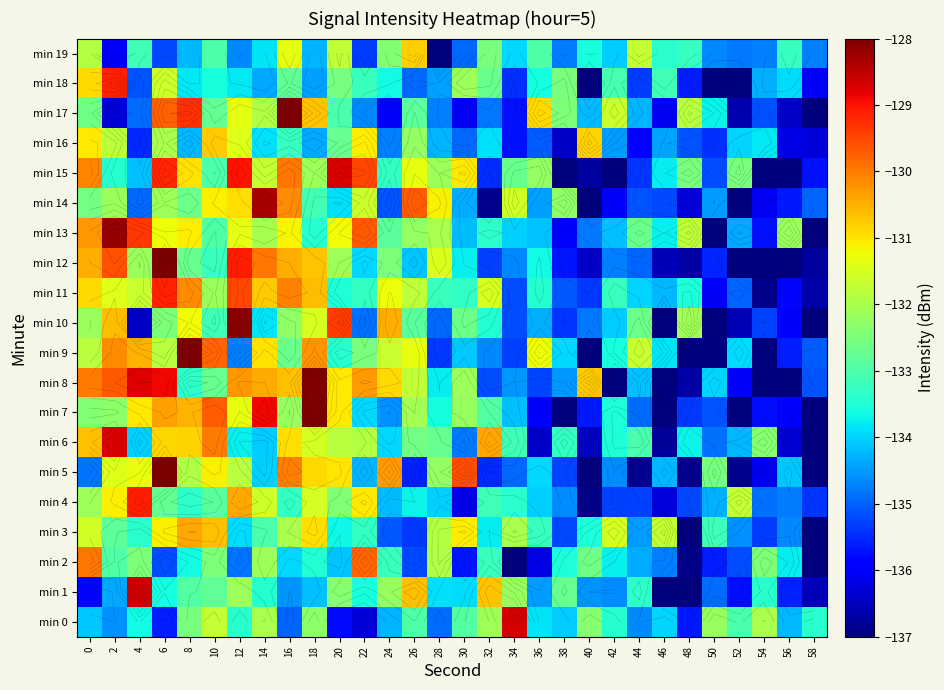

Which series changed the most between 4 and 48?

min 1